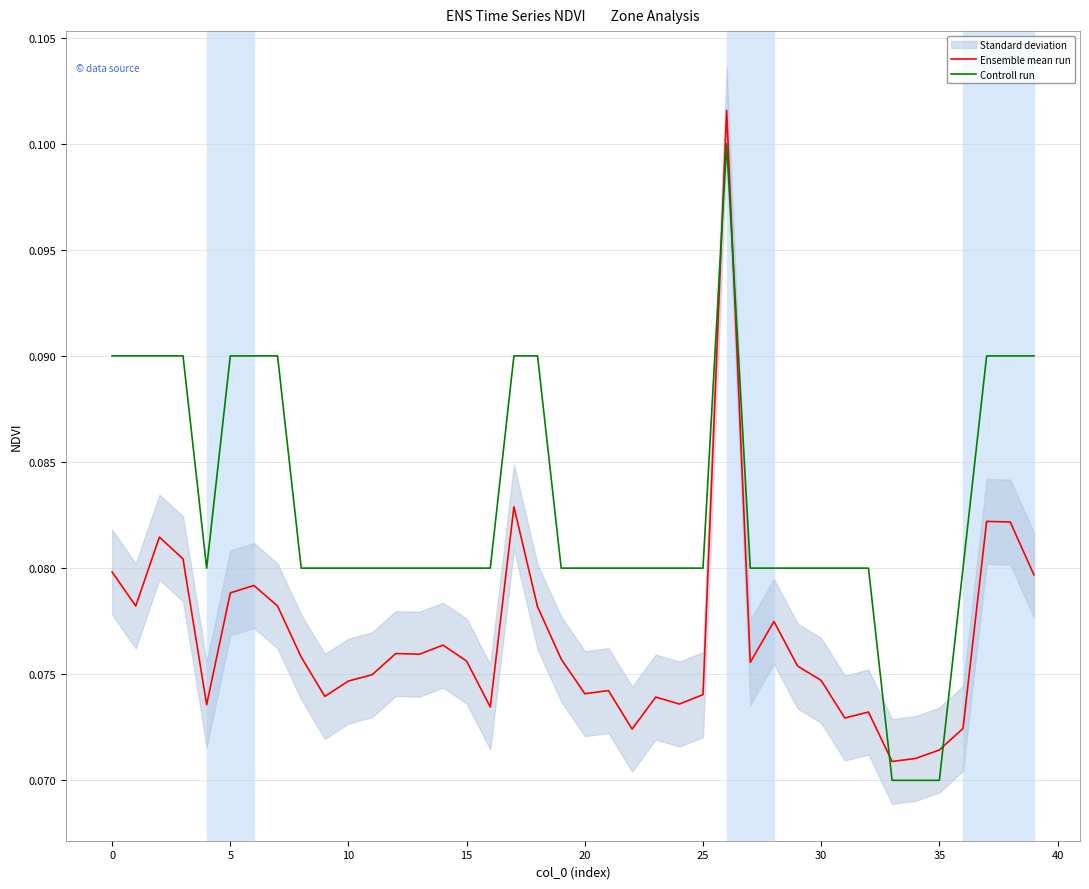

List the series in order of their overall mean, highest first.

Controll run, Ensemble mean run